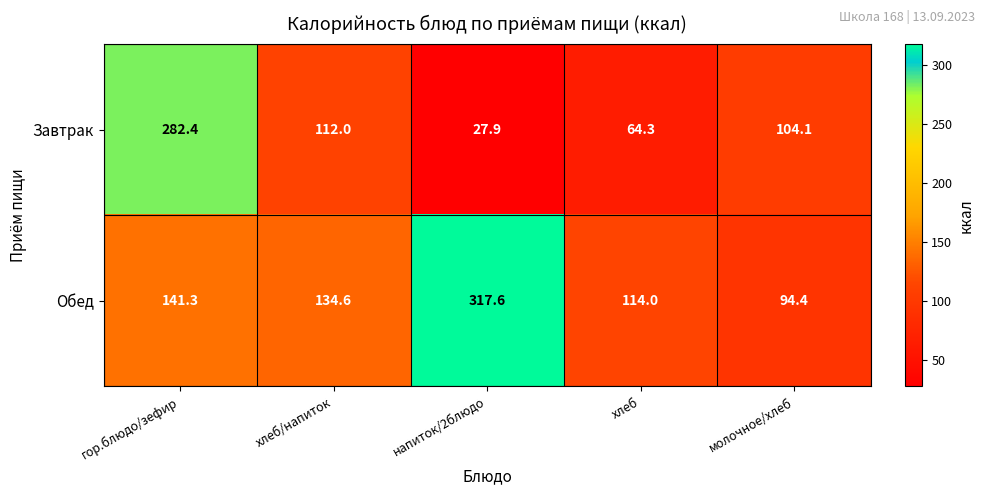

At напиток/2блюдо, list the series in order from largest to smallest.

Обед, Завтрак